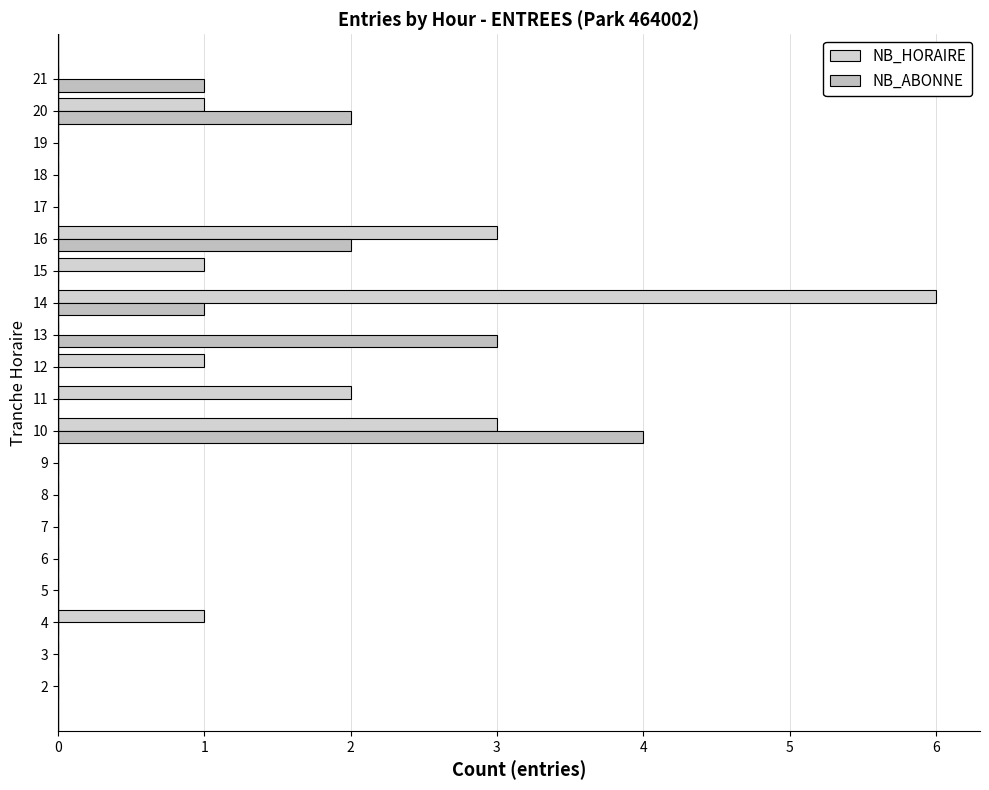

How many series are shown in this chart?

2